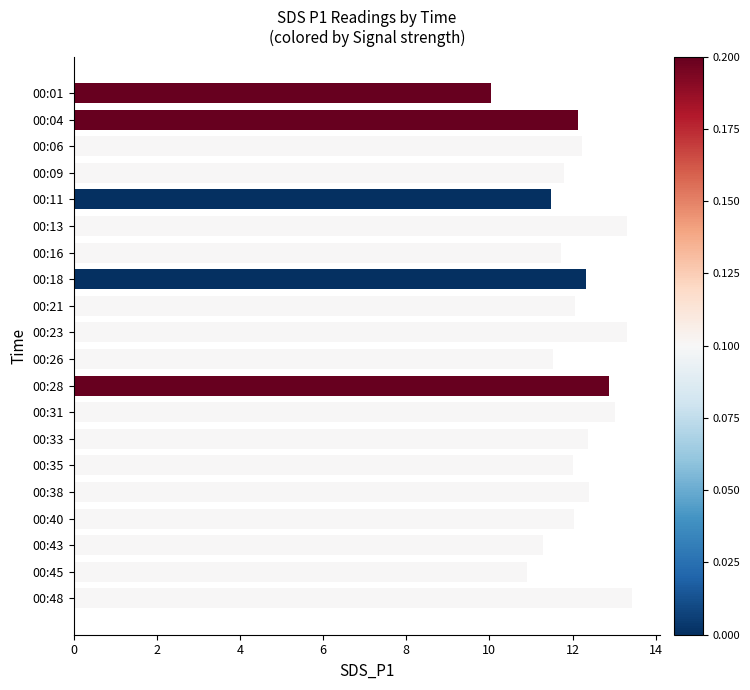

How many categories are shown in the chart?

20